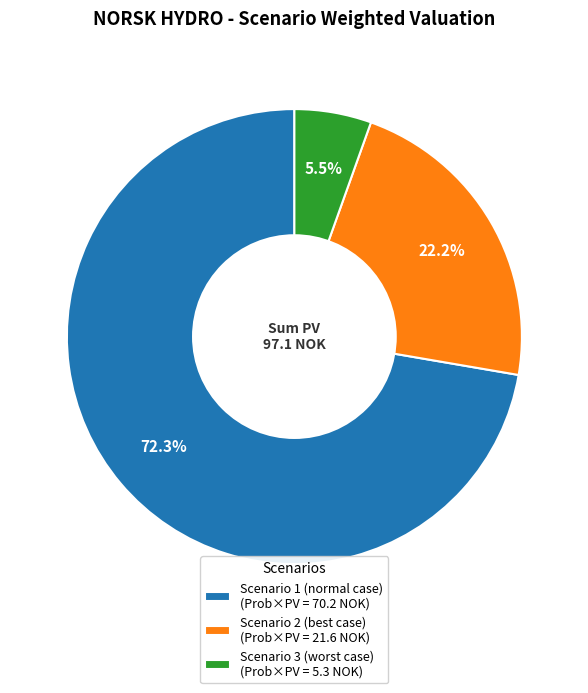

How many slices are in this pie chart?

3